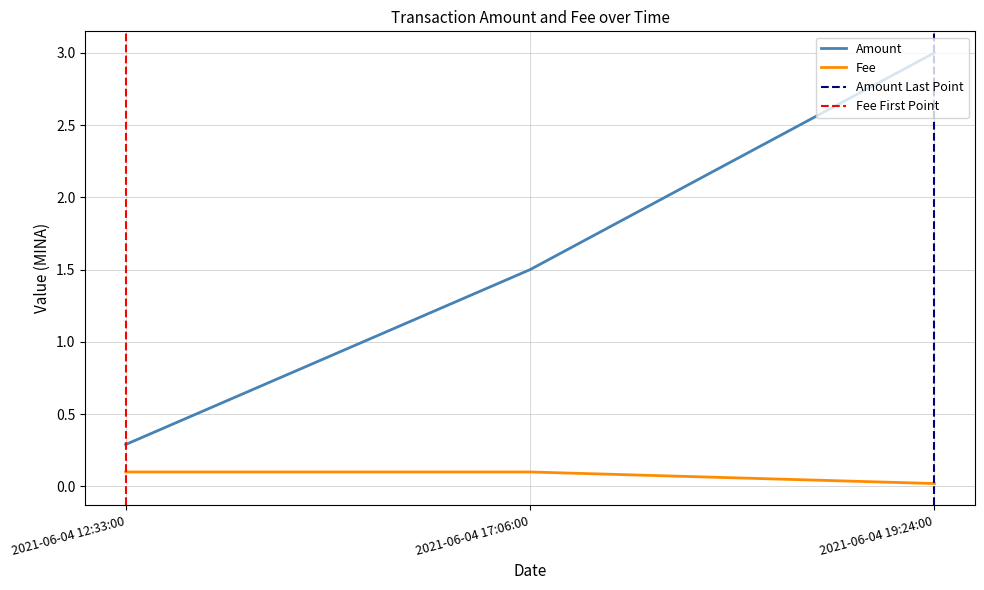

What is the average value of the Amount series?

1.6